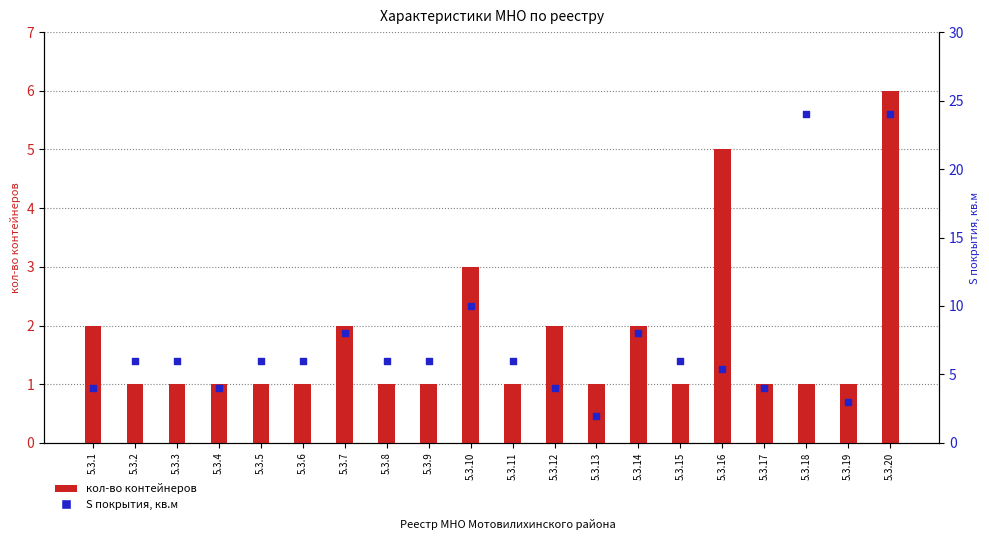

At which category is the sum across all series the highest?

5.3.20